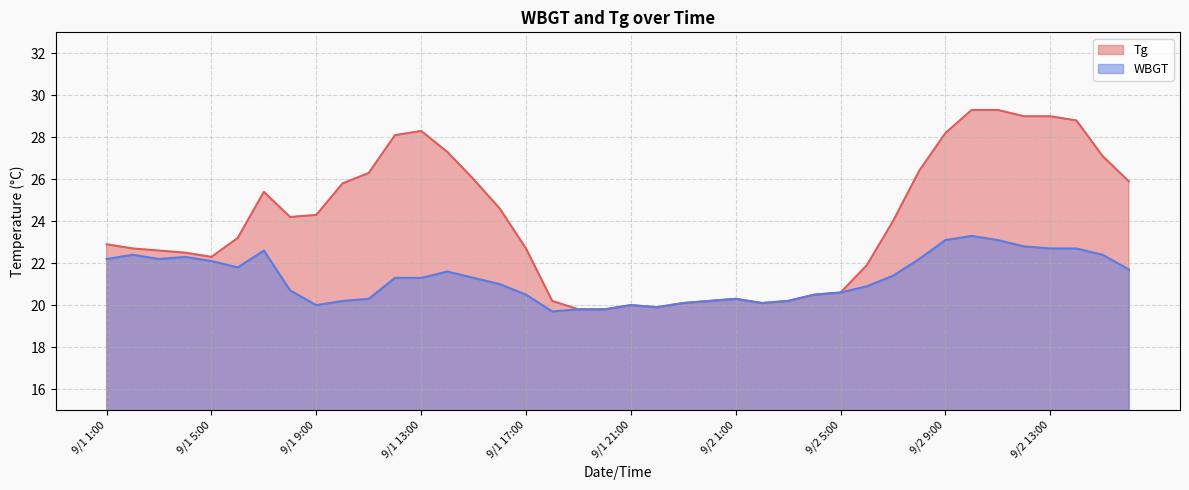

At how many categories does at least one series exceed 25?

16